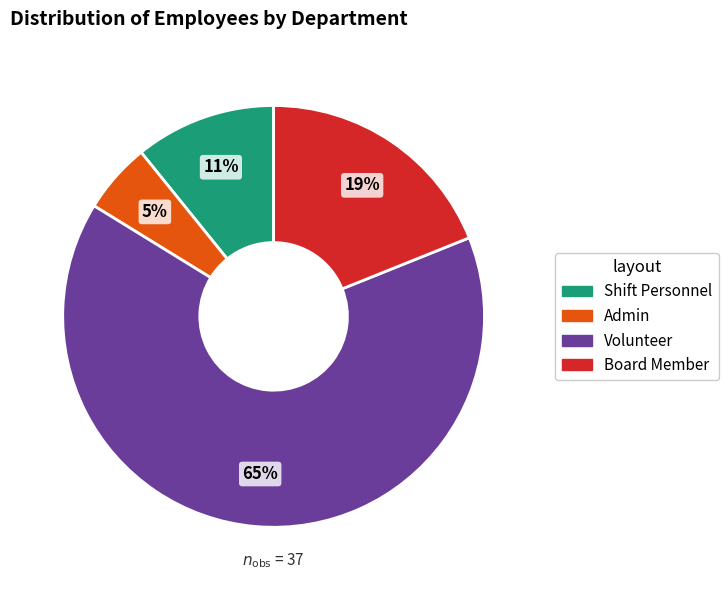

Does any single category account for the majority?

Yes